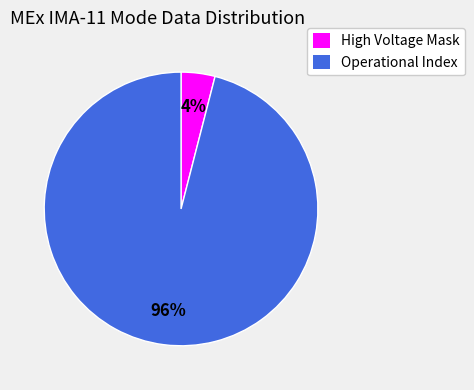

Which slice is the largest?

Operational Index